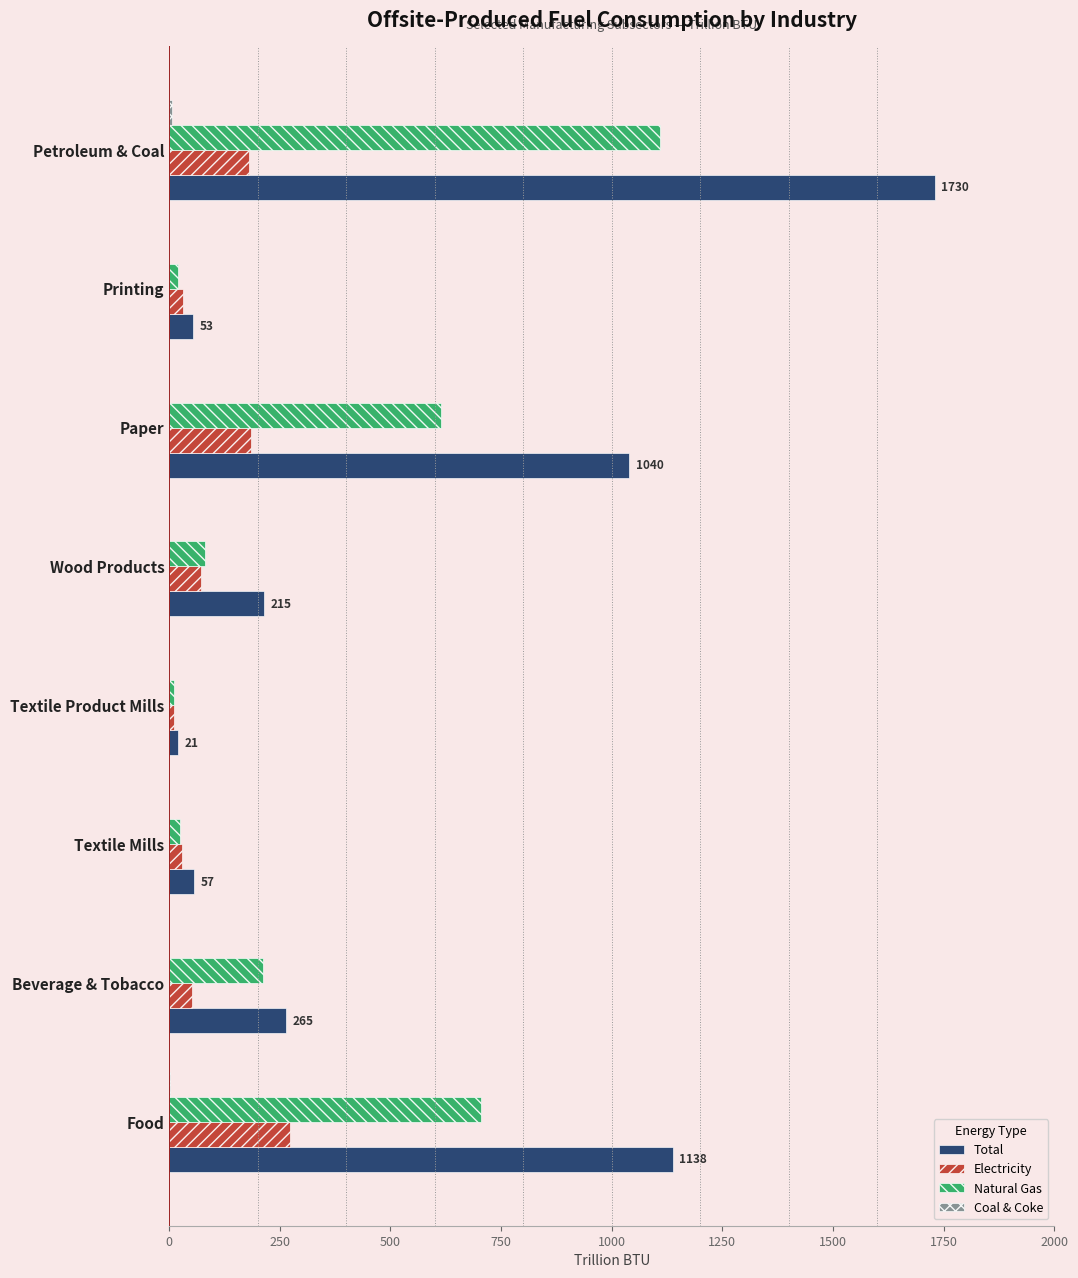

The Electricity series shows 95 at Petroleum & Coal. True or false?

False